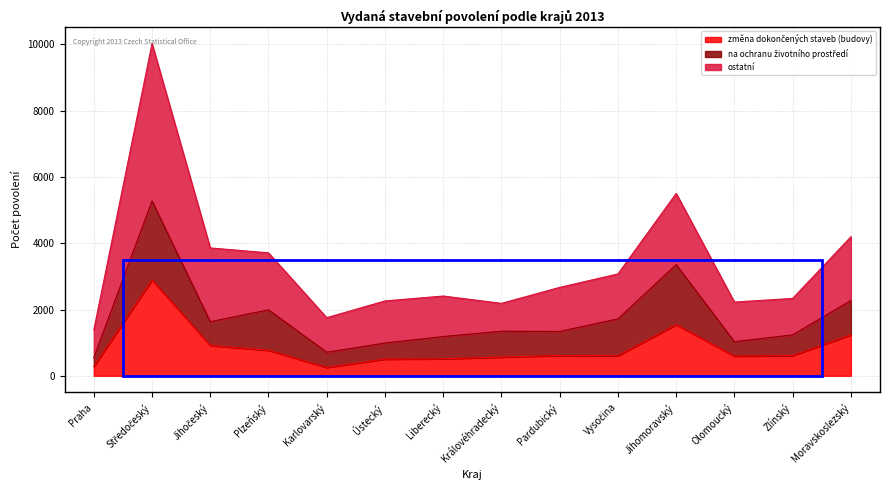

What is the spread (max minus min) of values at Olomoucký?

1632